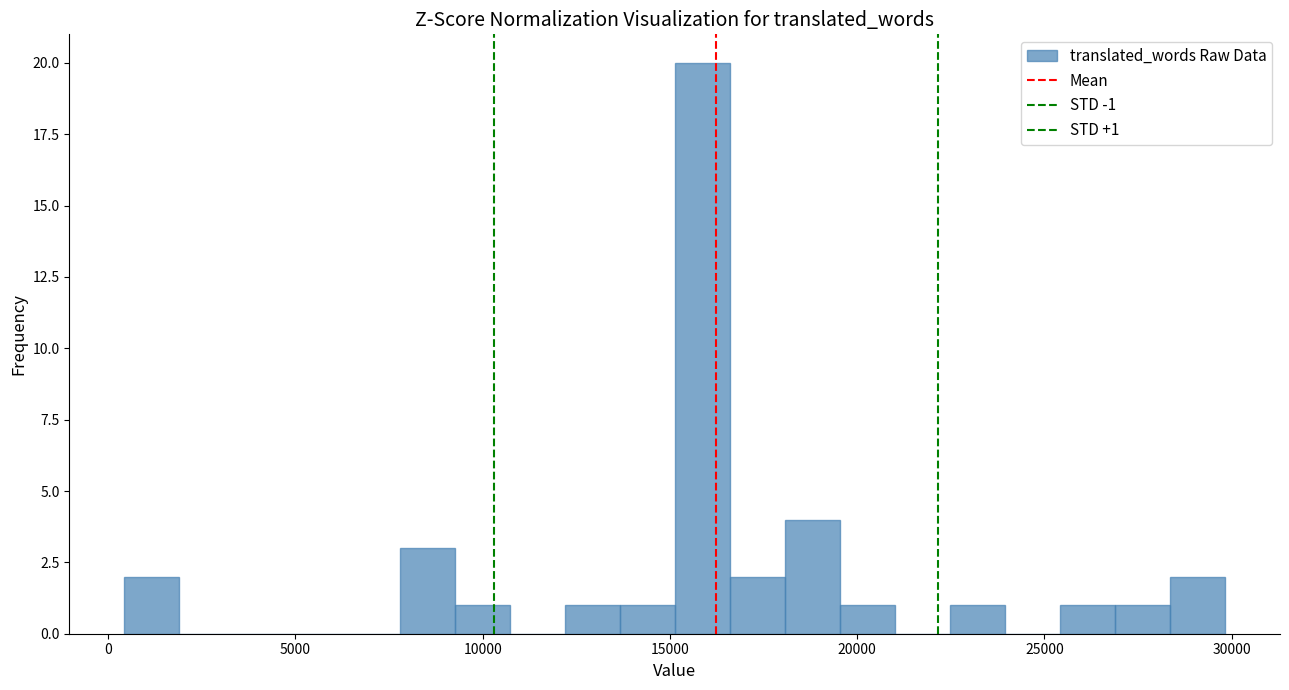

Around what value on the x-axis is the tallest bar? Give the approximate position of its centre, as read against the axis.

16000